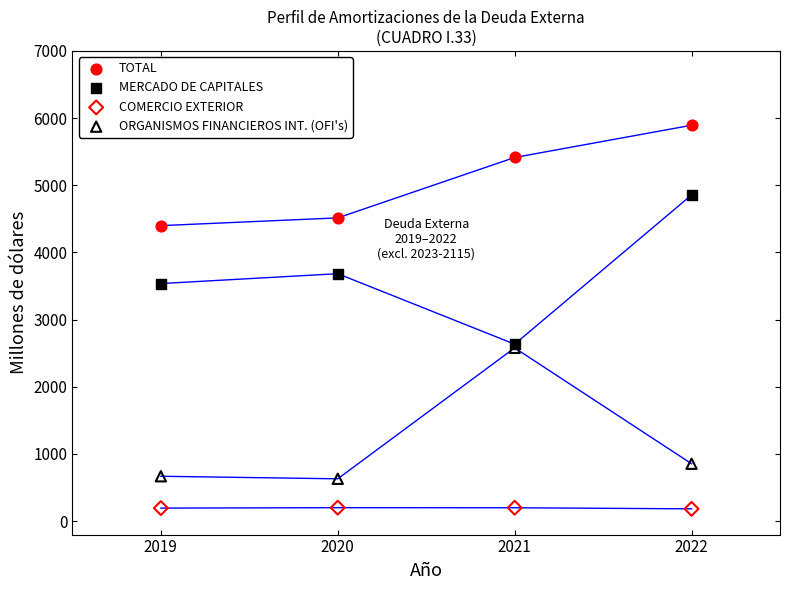

Which series reaches the maximum Y coordinate?

TOTAL